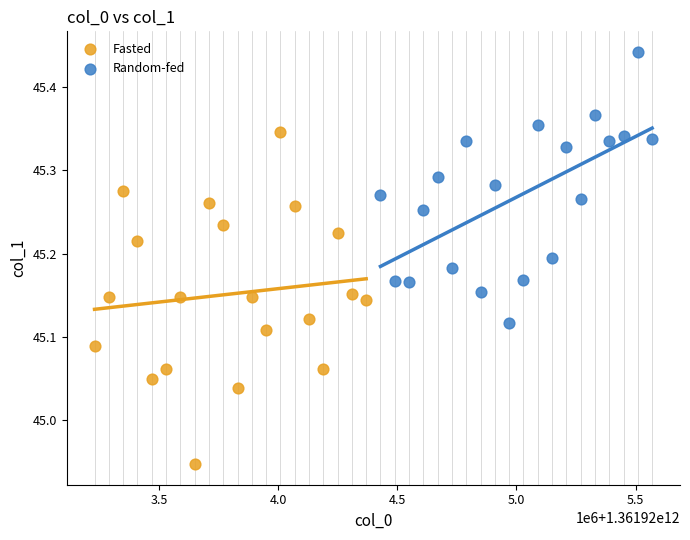

What are all the series names shown in the legend?

Fasted, Random-fed